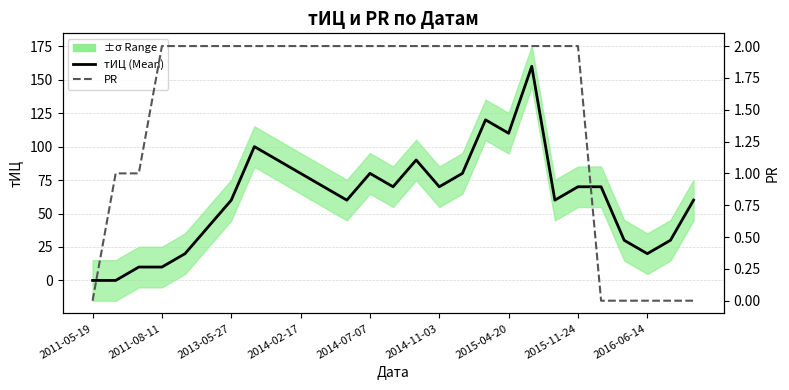

Count the number of categories in the chart.

27